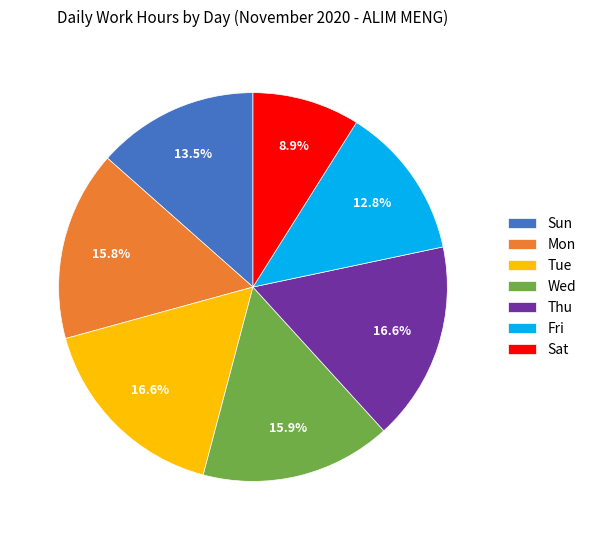

Is there a majority slice in this chart?

No